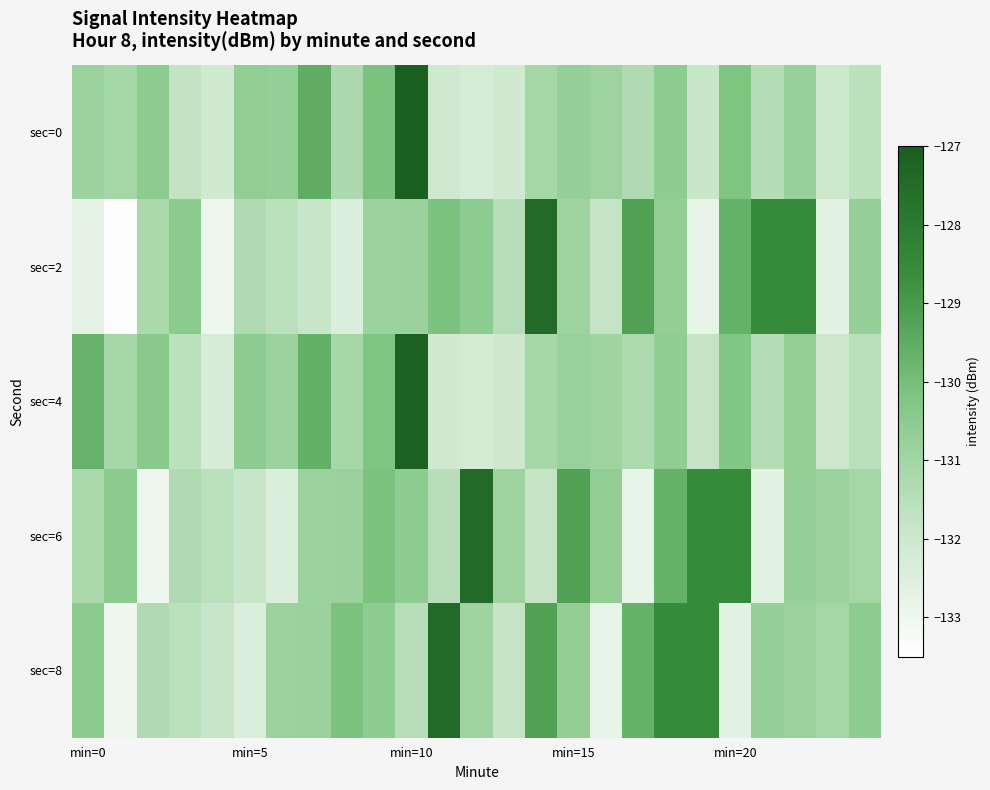

What is the maximum value shown in the chart?

-127.1